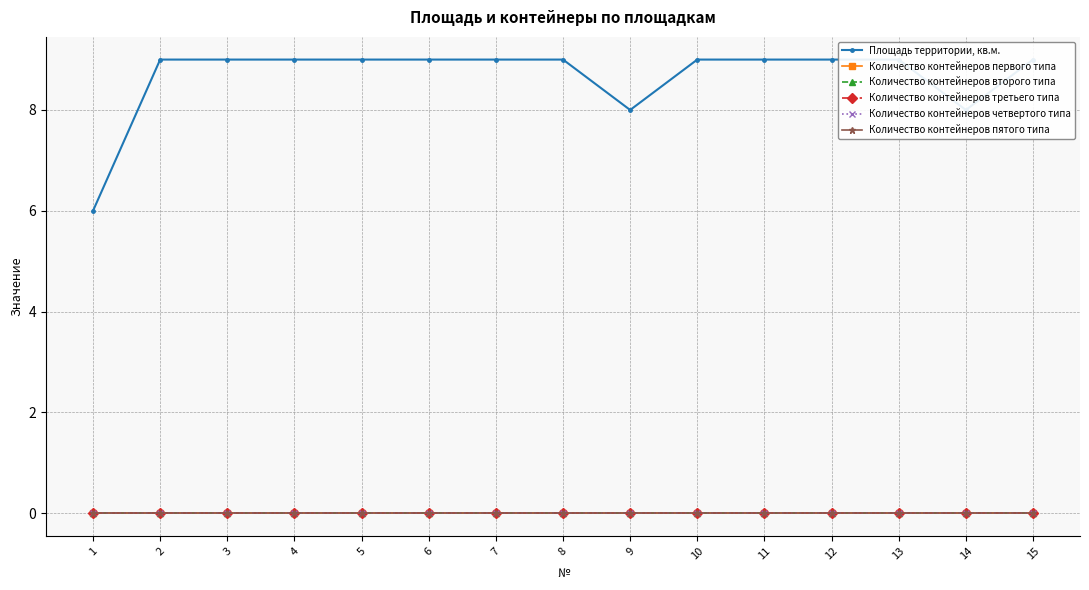

Which has a higher value, 6 or 13?

6